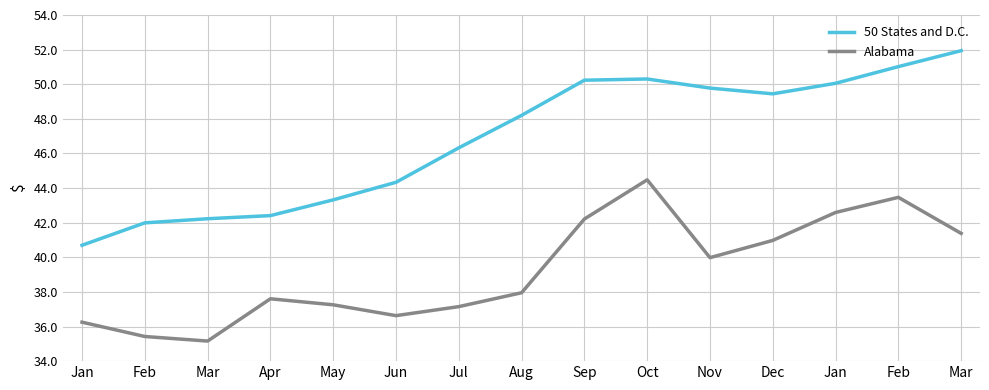

True or false: Alabama and 50 States and D.C. cross at least once.

False